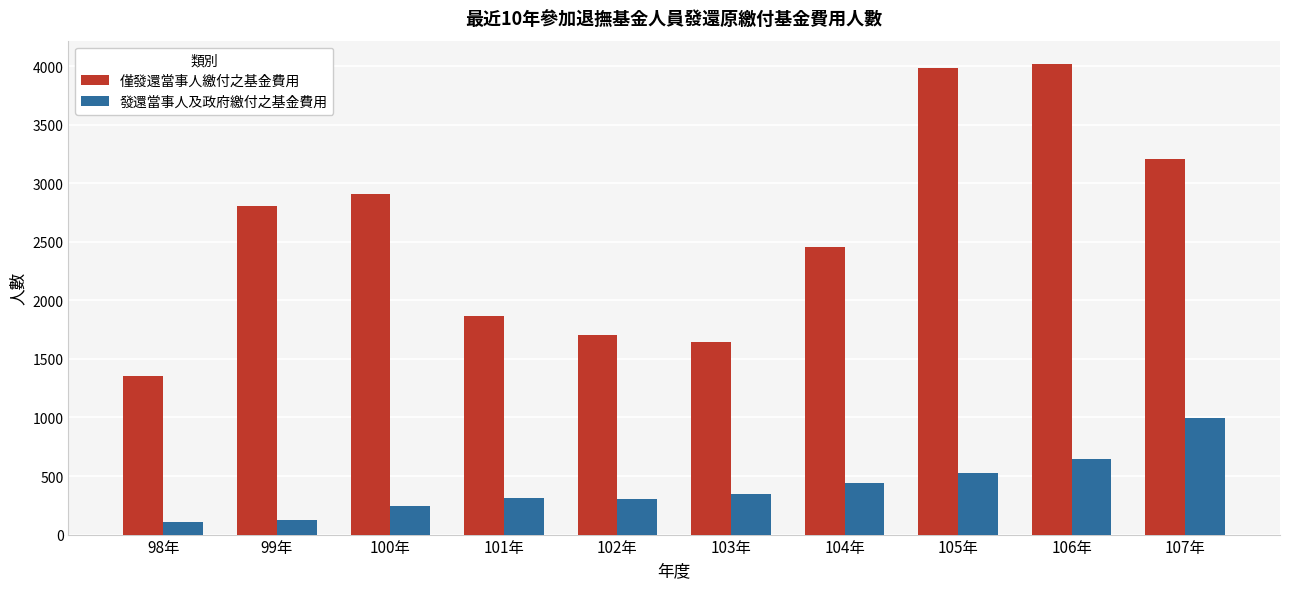

Which series changed the most between 100年 and 103年?

僅發還當事人繳付之基金費用